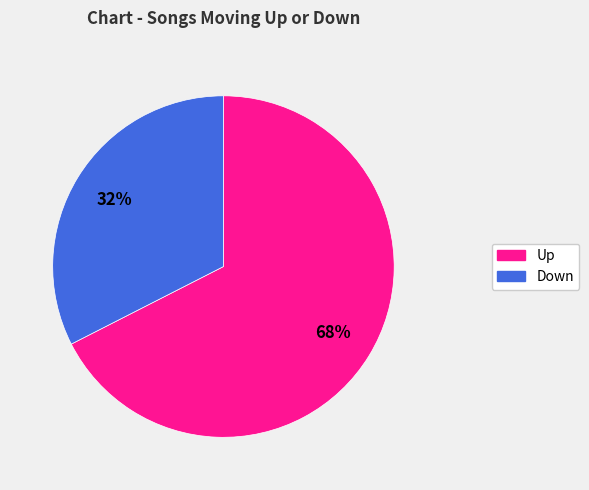

Does Down account for over 50% of the chart?

No